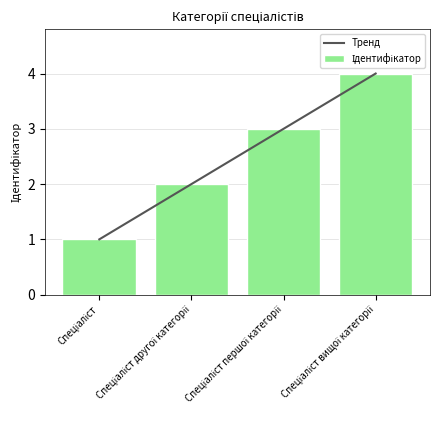

What is the difference between the maximum and minimum values in the Ідентифікатор series?

3